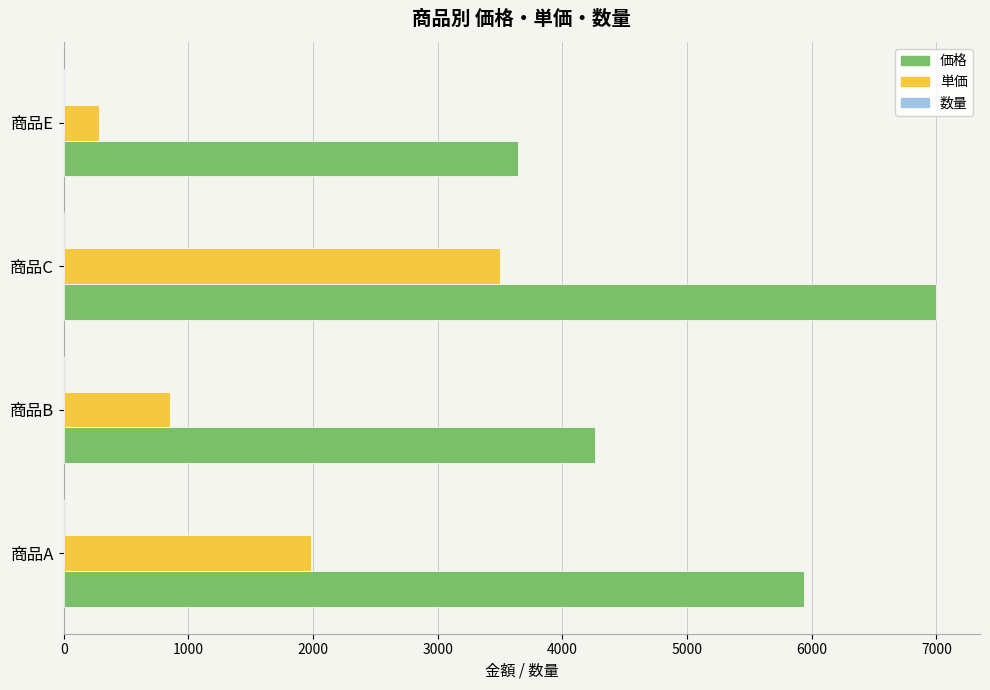

Which series changed the most between 商品A and 商品B?

価格